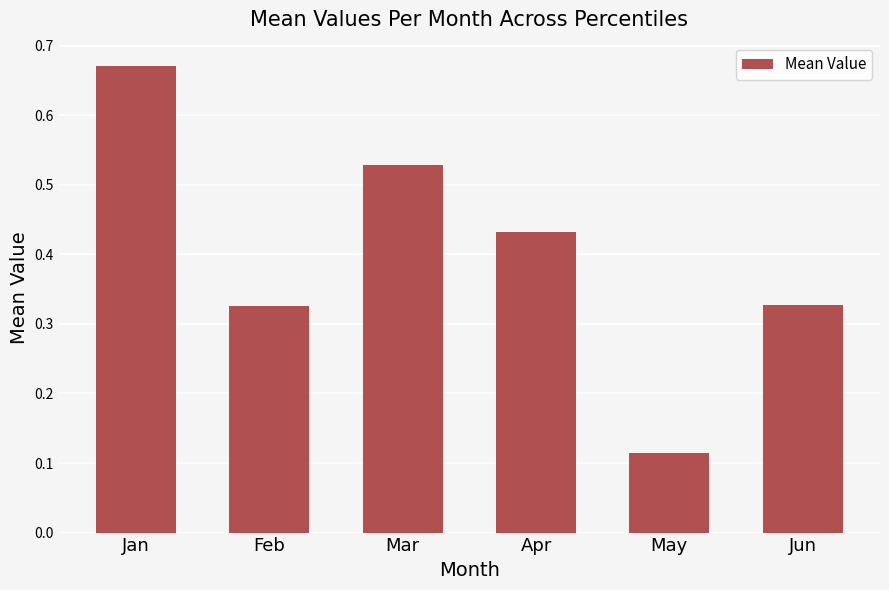

What is the difference between the maximum and minimum values?

0.6